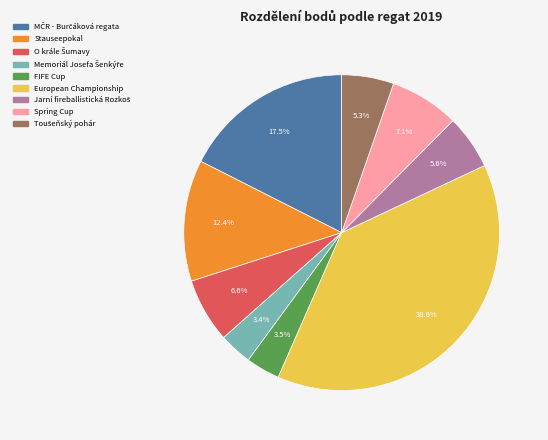

Is there any slice that represents more than half of the pie?

No